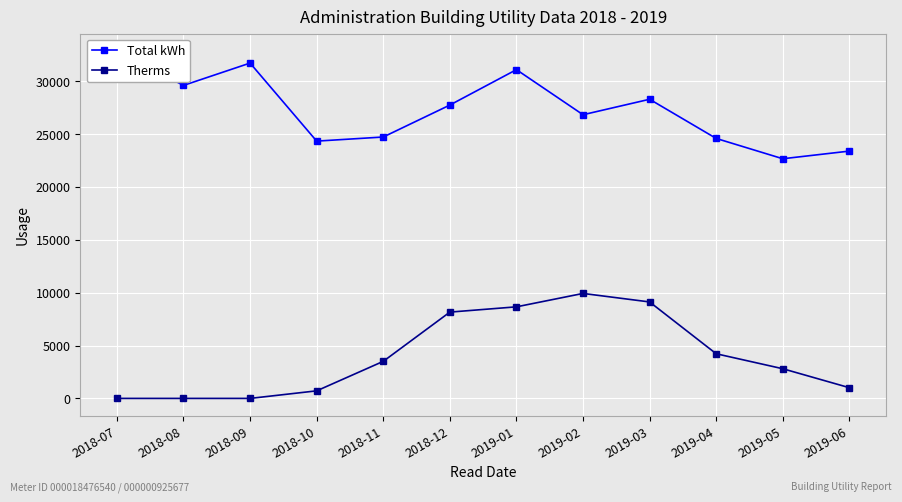

Which series has the largest total across all categories?

Total kWh